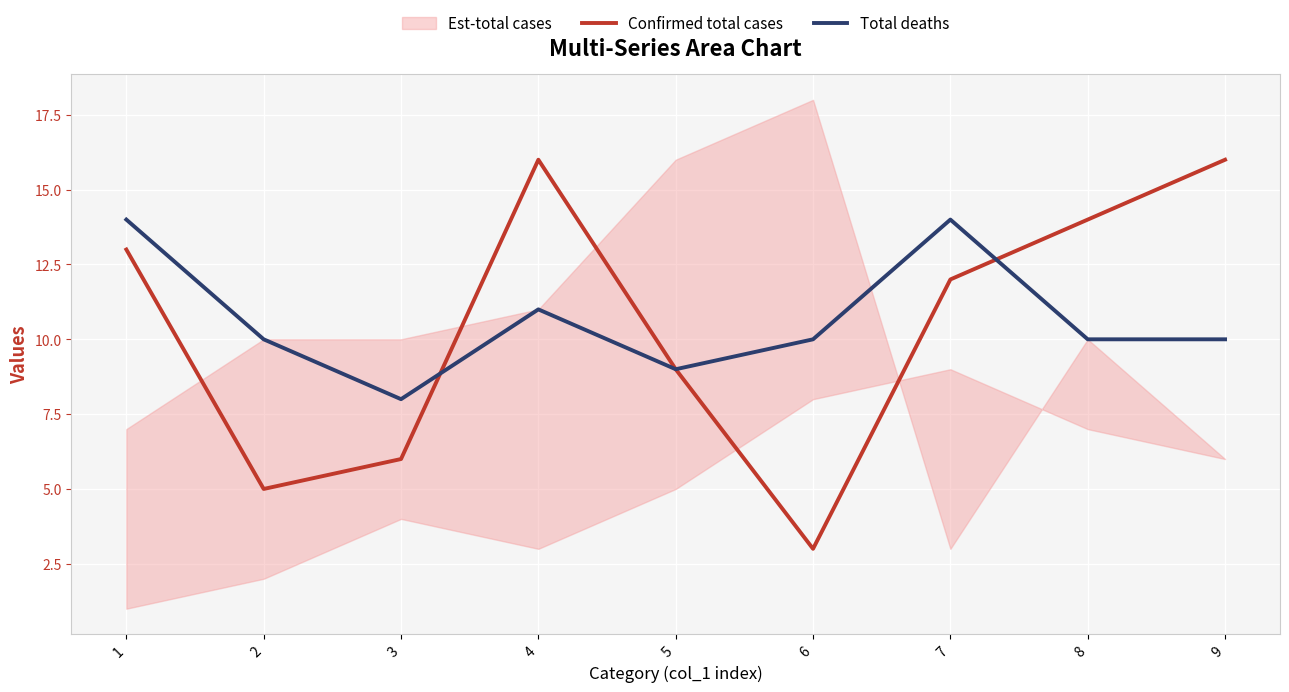

Is the value of Total deaths at 1 greater than the value of Confirmed total cases at 1?

Yes